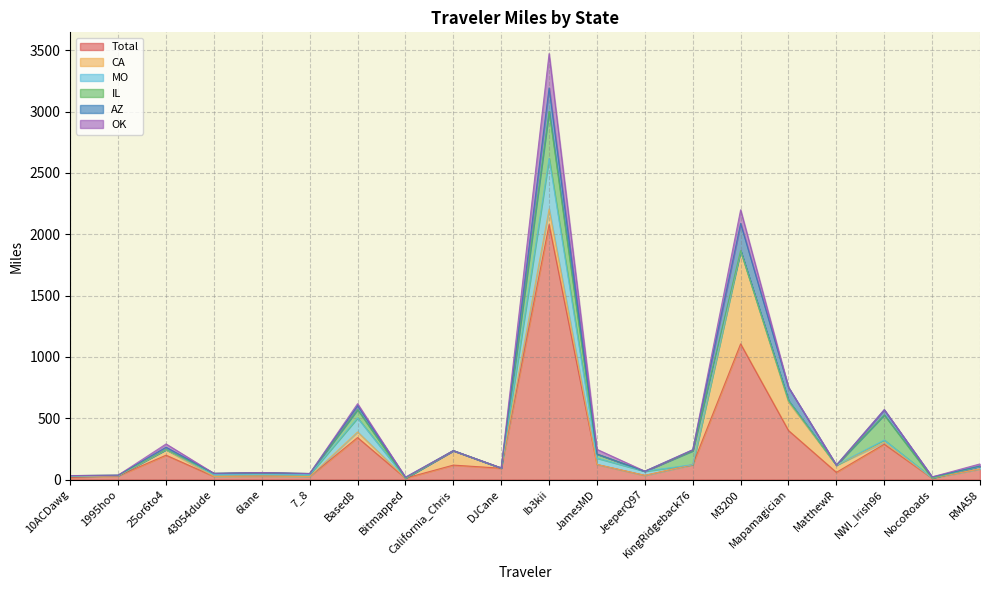

Reading left to right, what are all the values shown in this chart?

Total: 16.3	29.7	198.8	25.4	28.8	24.6	342.5	11.7	118.0	92.6	2079.0	123.2	34.2	121.4	1106.6	399.8	59.0	288.5	11.5	86.5
CA: 10.2	0.0	44.5	0.0	0.0	0.0	45.9	0.0	118.0	1.6	127.2	0.0	0.0	0.0	759.1	231.7	59.0	15.3	1.2	0.0
MO: 0.0	3.1	2.0	16.8	12.3	15.8	114.3	0.0	0.0	0.0	413.0	51.6	33.7	0.6	0.0	12.3	0.0	18.9	0.0	20.9
IL: 5.5	2.7	0.0	8.6	15.3	8.8	68.0	0.0	0.0	0.0	384.0	33.2	0.0	112.5	1.0	0.0	0.0	204.4	0.0	2.7
AZ: 0.0	0.6	18.5	0.0	0.0	0.0	31.9	7.4	0.0	0.0	189.8	0.0	0.0	8.4	222.0	108.2	0.0	42.0	9.2	0.0
OK: 0.5	0.0	26.9	0.0	1.2	0.0	16.1	0.0	0.0	1.2	280.0	38.5	0.5	0.0	110.8	0.0	0.0	1.2	0.0	17.8